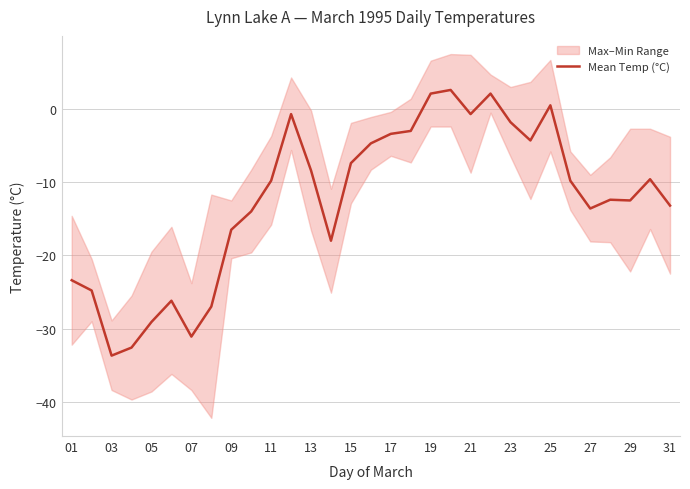

What is the highest value of the Mean Temp (°C) series?

2.6